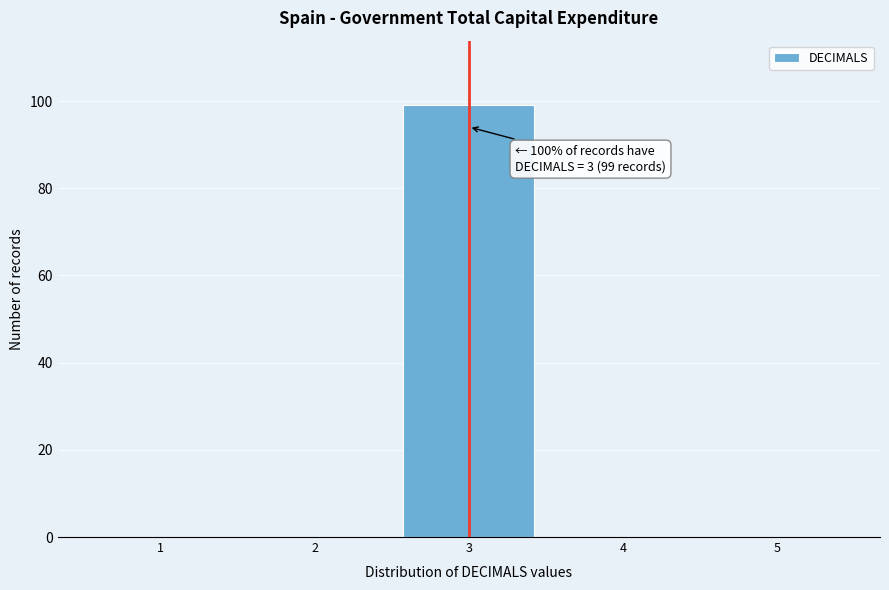

Over which range of the x-axis is the bar tallest?

2.5 to 3.5